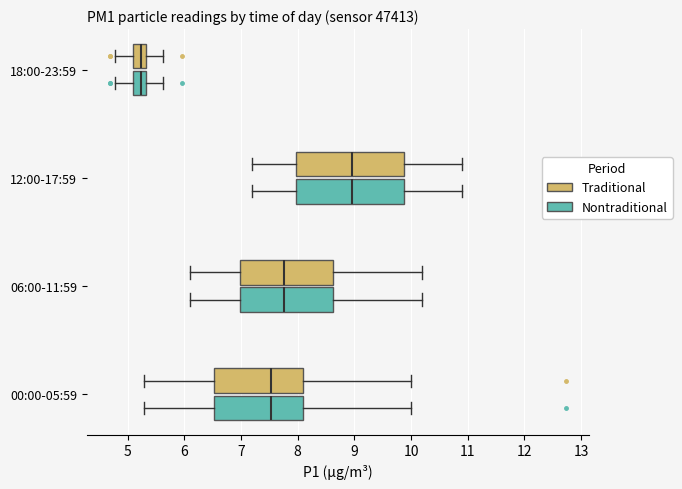

Reading bottom to top, transcribe this box plot: for each box, give where its median line is, the range the box spans, and where its two whiskers end, as read against the x-axis. The values are not printed on the chart, so give them approximately, as read against the axis.

00:00-05:59 (Nontraditional): median 7.5, box 6.5 to 8.1, whiskers 5.3 to 10.0
00:00-05:59 (Traditional): median 7.5, box 6.5 to 8.1, whiskers 5.3 to 10.0
06:00-11:59 (Nontraditional): median 7.8, box 7.0 to 8.6, whiskers 6.1 to 10.2
06:00-11:59 (Traditional): median 7.8, box 7.0 to 8.6, whiskers 6.1 to 10.2
12:00-17:59 (Nontraditional): median 9.0, box 8.0 to 9.9, whiskers 7.2 to 10.9
12:00-17:59 (Traditional): median 9.0, box 8.0 to 9.9, whiskers 7.2 to 10.9
18:00-23:59 (Nontraditional): median 5.2, box 5.1 to 5.3, whiskers 4.8 to 5.6
18:00-23:59 (Traditional): median 5.2, box 5.1 to 5.3, whiskers 4.8 to 5.6